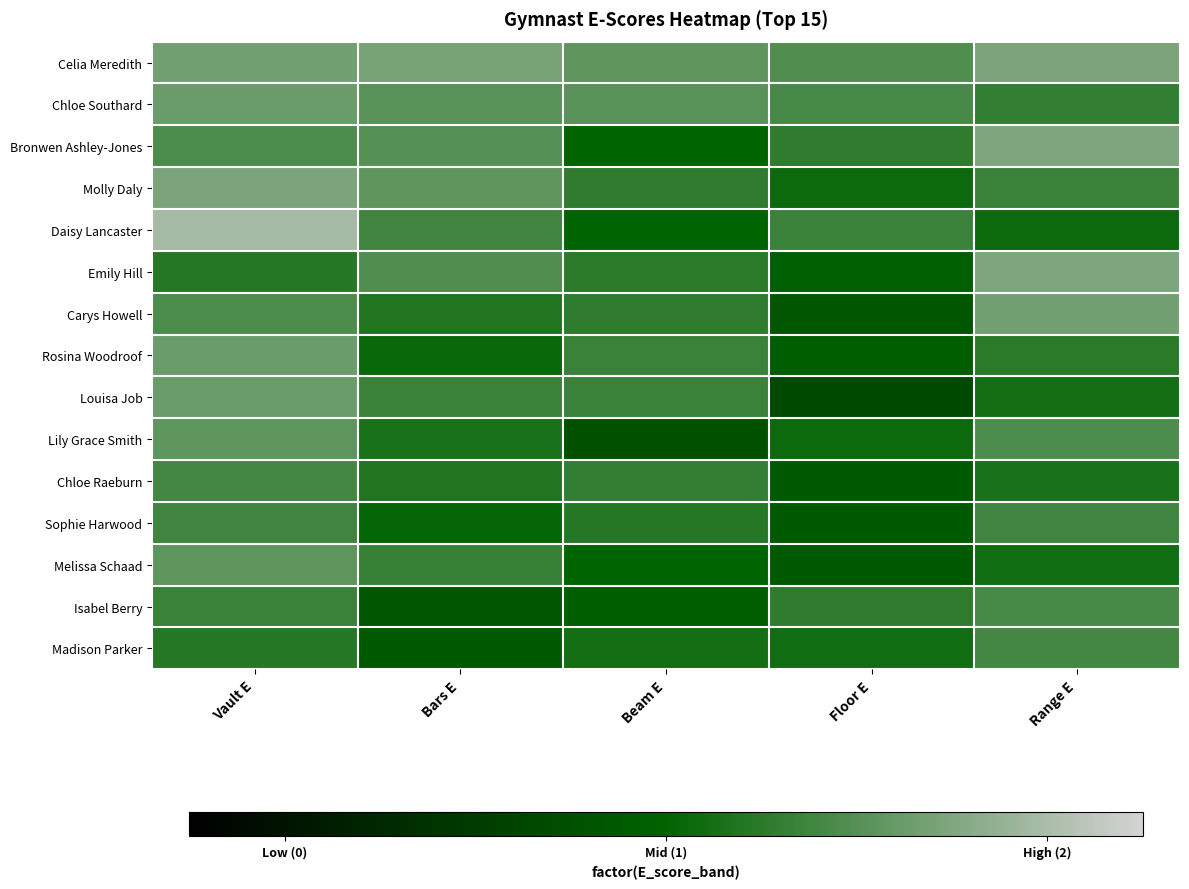

Which series has the largest range (max minus min)?

Daisy Lancaster